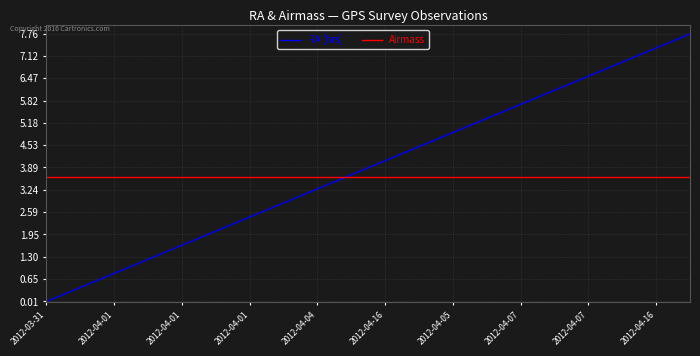

Which series has the largest range (max minus min)?

RA (hrs)